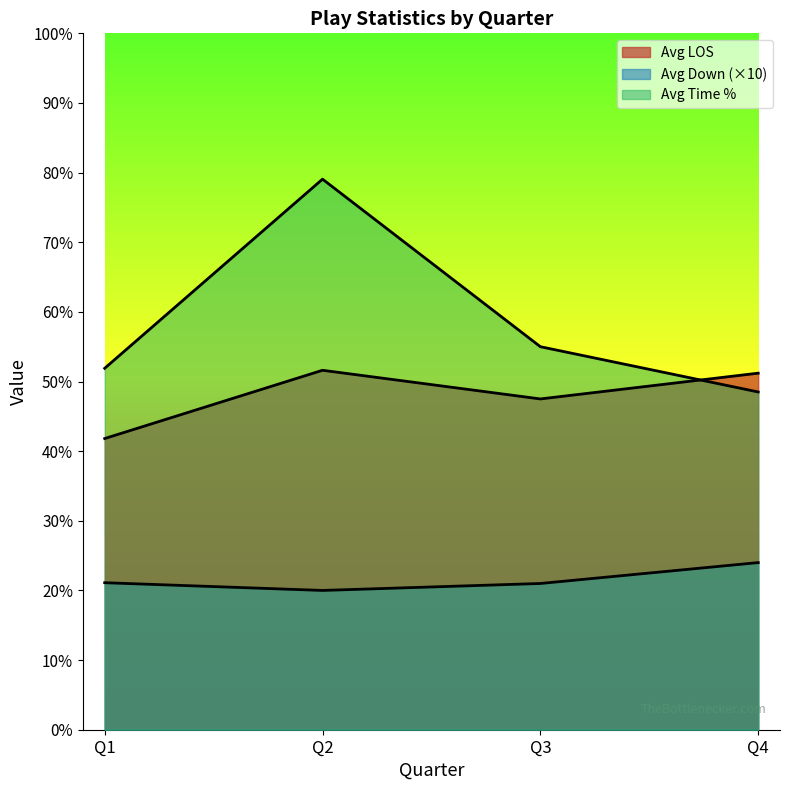

How many lines are shown in the chart?

3